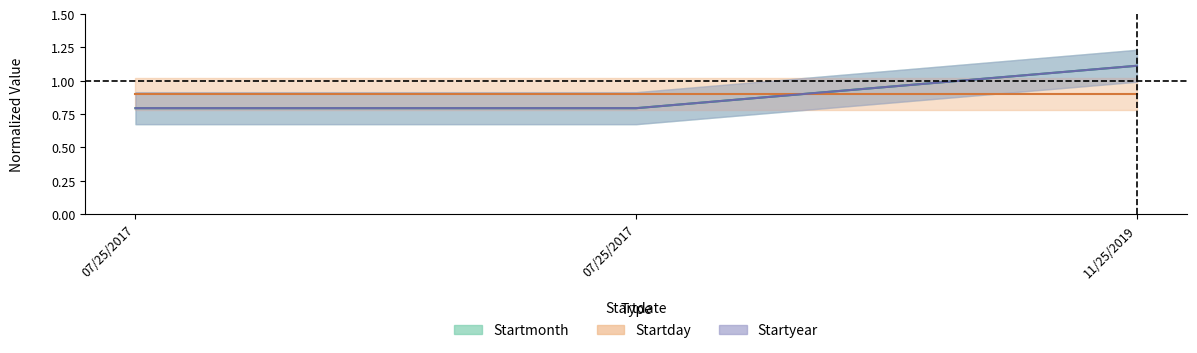

At how many categories does at least one series exceed 0?

3